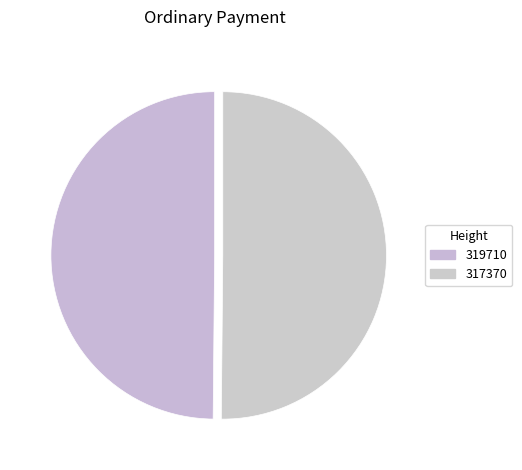

How many segments does this pie chart have?

2